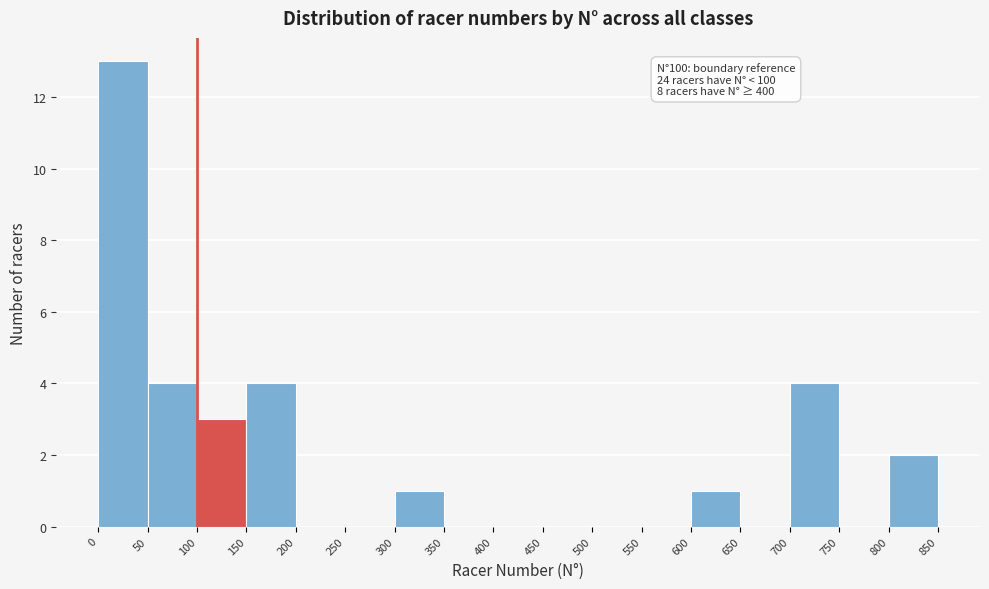

Which range on the x-axis has the tallest bar?

0 to 50